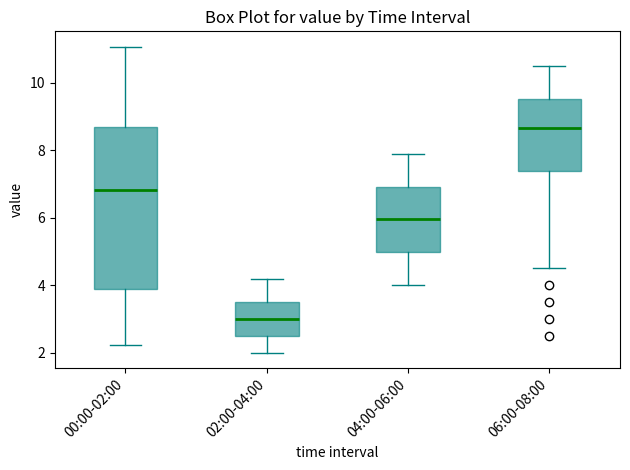

Comparing the boxes themselves (not the whiskers), which one is the tallest?

00:00-02:00